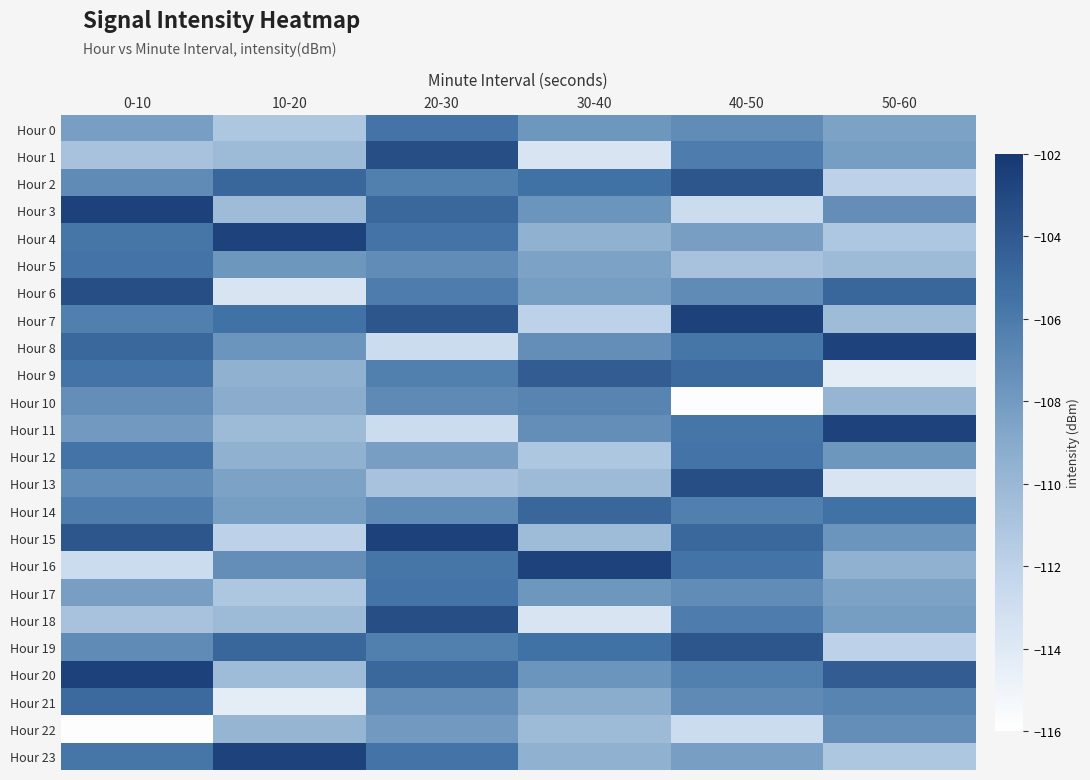

Reading left to right, transcribe all the data shown in this chart.

Hour 0: 0-10=-108.3	10-20=-111.2	20-30=-105.6	30-40=-107.8	40-50=-107.1	50-60=-108.5
Hour 1: 0-10=-110.8	10-20=-110.2	20-30=-103.4	30-40=-113.6	40-50=-106.1	50-60=-108.1
Hour 2: 0-10=-107.1	10-20=-104.8	20-30=-106.3	30-40=-105.5	40-50=-103.8	50-60=-112.0
Hour 3: 0-10=-102.6	10-20=-110.3	20-30=-104.9	30-40=-107.7	40-50=-112.8	50-60=-107.2
Hour 4: 0-10=-105.8	10-20=-102.6	20-30=-105.6	30-40=-109.5	40-50=-108.3	50-60=-111.2
Hour 5: 0-10=-105.6	10-20=-107.8	20-30=-107.1	30-40=-108.5	40-50=-110.8	50-60=-110.2
Hour 6: 0-10=-103.4	10-20=-113.6	20-30=-106.1	30-40=-108.1	40-50=-107.1	50-60=-104.8
Hour 7: 0-10=-106.3	10-20=-105.5	20-30=-103.8	30-40=-112.0	40-50=-102.6	50-60=-110.3
Hour 8: 0-10=-104.9	10-20=-107.7	20-30=-112.8	30-40=-107.2	40-50=-105.8	50-60=-102.6
Hour 9: 0-10=-105.6	10-20=-109.5	20-30=-106.3	30-40=-104.2	40-50=-105.0	50-60=-114.4
Hour 10: 0-10=-107.2	10-20=-109.2	20-30=-107.0	30-40=-106.6	40-50=-115.9	50-60=-109.8
Hour 11: 0-10=-107.9	10-20=-110.2	20-30=-112.8	30-40=-107.2	40-50=-105.8	50-60=-102.6
Hour 12: 0-10=-105.6	10-20=-109.5	20-30=-108.3	30-40=-111.2	40-50=-105.6	50-60=-107.8
Hour 13: 0-10=-107.1	10-20=-108.5	20-30=-110.8	30-40=-110.2	40-50=-103.4	50-60=-113.6
Hour 14: 0-10=-106.1	10-20=-108.1	20-30=-107.1	30-40=-104.8	40-50=-106.3	50-60=-105.5
Hour 15: 0-10=-103.8	10-20=-112.0	20-30=-102.6	30-40=-110.3	40-50=-104.9	50-60=-107.7
Hour 16: 0-10=-112.8	10-20=-107.2	20-30=-105.8	30-40=-102.6	40-50=-105.6	50-60=-109.5
Hour 17: 0-10=-108.3	10-20=-111.2	20-30=-105.6	30-40=-107.8	40-50=-107.1	50-60=-108.5
Hour 18: 0-10=-110.8	10-20=-110.2	20-30=-103.4	30-40=-113.6	40-50=-106.1	50-60=-108.1
Hour 19: 0-10=-107.1	10-20=-104.8	20-30=-106.3	30-40=-105.5	40-50=-103.8	50-60=-112.0
Hour 20: 0-10=-102.6	10-20=-110.3	20-30=-104.9	30-40=-107.7	40-50=-106.3	50-60=-104.2
Hour 21: 0-10=-105.0	10-20=-114.4	20-30=-107.2	30-40=-109.2	40-50=-107.0	50-60=-106.6
Hour 22: 0-10=-115.9	10-20=-109.8	20-30=-107.9	30-40=-110.2	40-50=-112.8	50-60=-107.2
Hour 23: 0-10=-105.8	10-20=-102.6	20-30=-105.6	30-40=-109.5	40-50=-108.3	50-60=-111.2